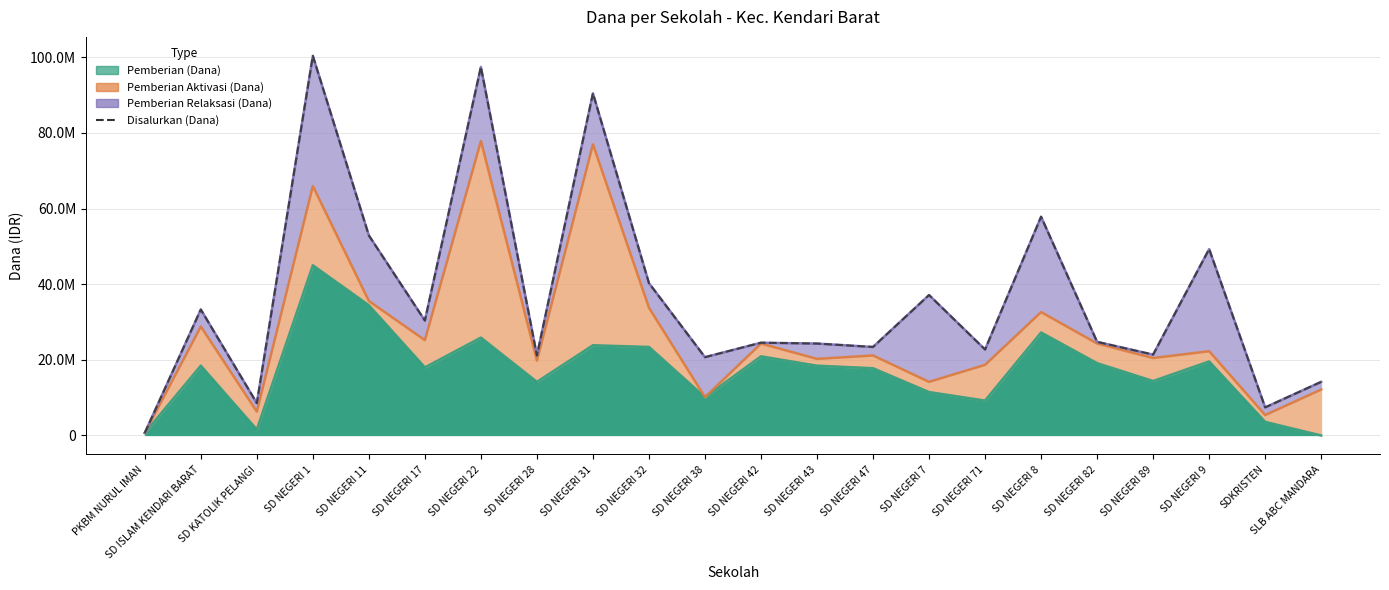

Reading left to right, transcribe all the data shown in this chart.

Pemberian (Dana): PKBM NURUL IMAN=675000	SD ISLAM KENDARI BARAT=18450000	SD KATOLIK PELANGI=1575000	SD NEGERI 1=45000000	SD NEGERI 11=34425000	SD NEGERI 17=18000000	SD NEGERI 22=25875000	SD NEGERI 28=14175000	SD NEGERI 31=23850000	SD NEGERI 32=23400000	SD NEGERI 38=10125000	SD NEGERI 42=20925000	SD NEGERI 43=18450000	SD NEGERI 47=17775000	SD NEGERI 7=11475000	SD NEGERI 71=9225000	SD NEGERI 8=27225000	SD NEGERI 82=19125000	SD NEGERI 89=14400000	SD NEGERI 9=19575000	SDKRISTEN=3600000	SLB ABC MANDARA=0
Pemberian Aktivasi (Dana): PKBM NURUL IMAN=675000	SD ISLAM KENDARI BARAT=28800000	SD KATOLIK PELANGI=6300000	SD NEGERI 1=65925000	SD NEGERI 11=35550000	SD NEGERI 17=25200000	SD NEGERI 22=77850000	SD NEGERI 28=19800000	SD NEGERI 31=76950000	SD NEGERI 32=33750000	SD NEGERI 38=10125000	SD NEGERI 42=24300000	SD NEGERI 43=20250000	SD NEGERI 47=21150000	SD NEGERI 7=14175000	SD NEGERI 71=18675000	SD NEGERI 8=32625000	SD NEGERI 82=24300000	SD NEGERI 89=20475000	SD NEGERI 9=22275000	SDKRISTEN=5400000	SLB ABC MANDARA=12150000
Pemberian Relaksasi (Dana): PKBM NURUL IMAN=675000	SD ISLAM KENDARI BARAT=33300000	SD KATOLIK PELANGI=8550000	SD NEGERI 1=100350000	SD NEGERI 11=52875000	SD NEGERI 17=30375000	SD NEGERI 22=97425000	SD NEGERI 28=21150000	SD NEGERI 31=90450000	SD NEGERI 32=40275000	SD NEGERI 38=20700000	SD NEGERI 42=24525000	SD NEGERI 43=24300000	SD NEGERI 47=23400000	SD NEGERI 7=37125000	SD NEGERI 71=22725000	SD NEGERI 8=57825000	SD NEGERI 82=24750000	SD NEGERI 89=21375000	SD NEGERI 9=49275000	SDKRISTEN=7425000	SLB ABC MANDARA=14175000
Disalurkan (Dana): PKBM NURUL IMAN=675000	SD ISLAM KENDARI BARAT=33300000	SD KATOLIK PELANGI=8550000	SD NEGERI 1=100350000	SD NEGERI 11=52875000	SD NEGERI 17=30375000	SD NEGERI 22=97425000	SD NEGERI 28=21150000	SD NEGERI 31=90450000	SD NEGERI 32=40275000	SD NEGERI 38=20700000	SD NEGERI 42=24525000	SD NEGERI 43=24300000	SD NEGERI 47=23400000	SD NEGERI 7=37125000	SD NEGERI 71=22725000	SD NEGERI 8=57825000	SD NEGERI 82=24750000	SD NEGERI 89=21375000	SD NEGERI 9=49275000	SDKRISTEN=7425000	SLB ABC MANDARA=14175000